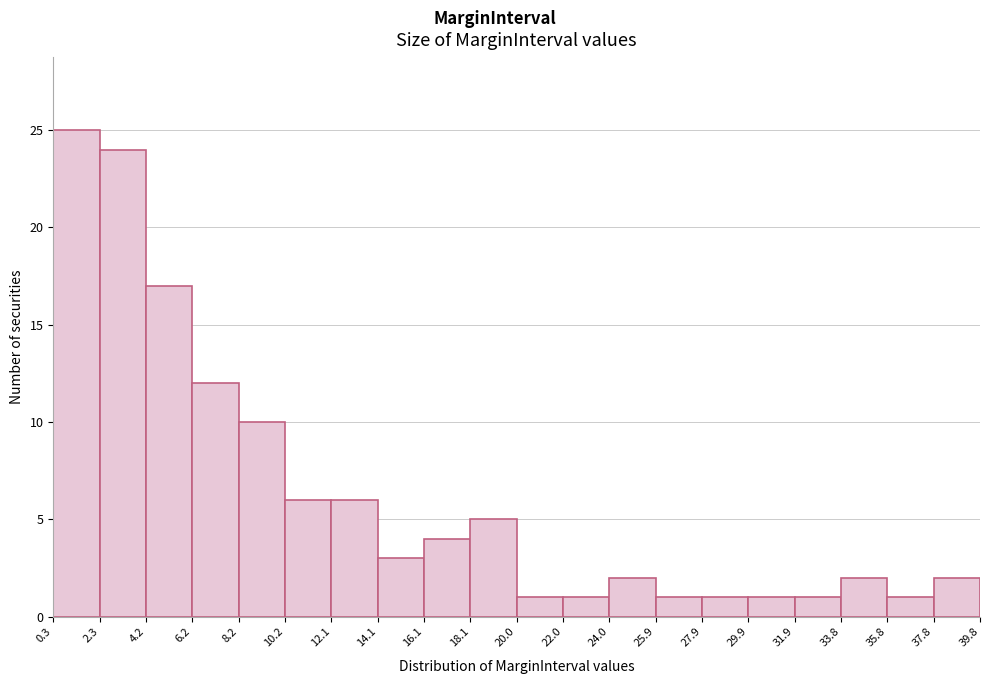

What is the height of the bar covering 14.1 to 16.1 on the x-axis? The values are not printed on the chart, so give them approximately, as read against the axis.

3